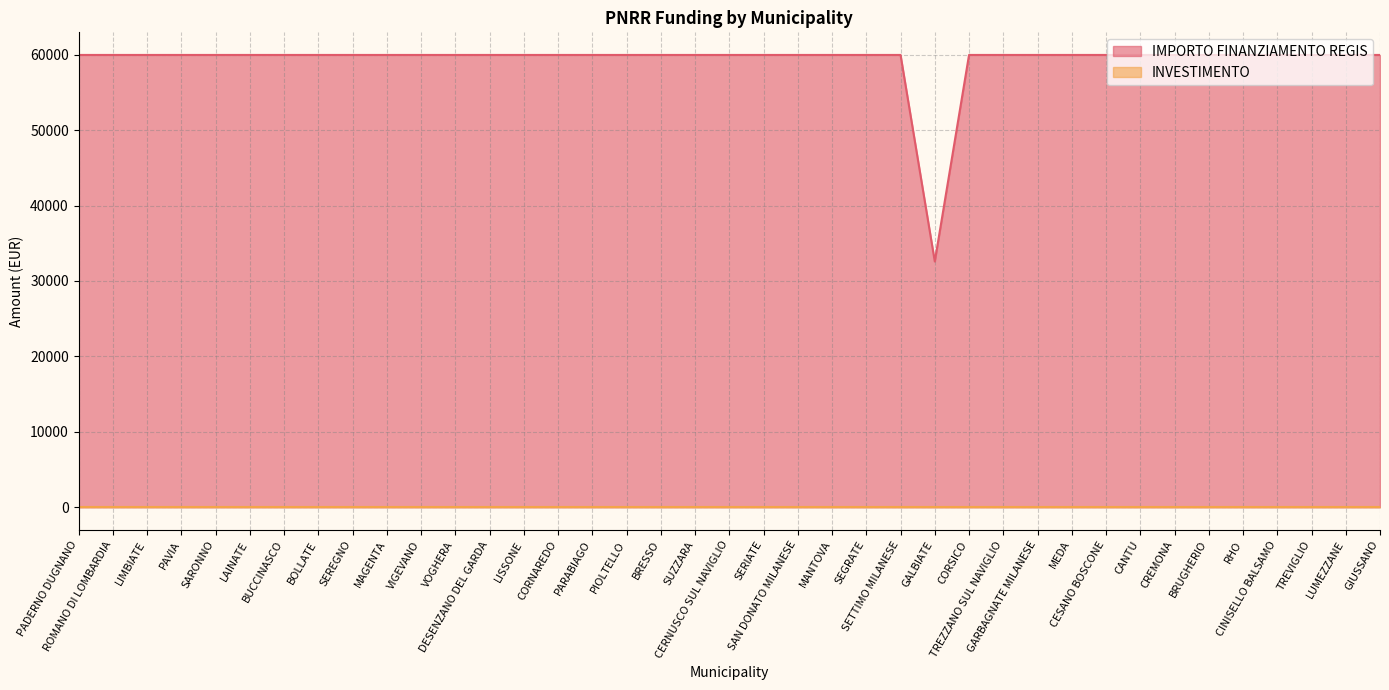

Reading left to right, what are all the values shown in this chart?

PADERNO DUGNANO=59966	ROMANO DI LOMBARDIA=59966	LIMBIATE=59966	PAVIA=59966	SARONNO=59966	LAINATE=59966	BUCCINASCO=59966	BOLLATE=59966	SEREGNO=59966	MAGENTA=59966	VIGEVANO=59966	VOGHERA=59966	DESENZANO DEL GARDA=59966	LISSONE=59966	CORNAREDO=59966	PARABIAGO=59966	PIOLTELLO=59966	BRESSO=59966	SUZZARA=59966	CERNUSCO SUL NAVIGLIO=59966	SERIATE=59966	SAN DONATO MILANESE=59966	MANTOVA=59966	SEGRATE=59966	SETTIMO MILANESE=59966	GALBIATE=32589	CORSICO=59966	TREZZANO SUL NAVIGLIO=59966	GARBAGNATE MILANESE=59966	MEDA=59966	CESANO BOSCONE=59966	CANTU=59966	CREMONA=59966	BRUGHERIO=59966	RHO=59966	CINISELLO BALSAMO=59966	TREVIGLIO=59966	LUMEZZANE=59966	GIUSSANO=59966